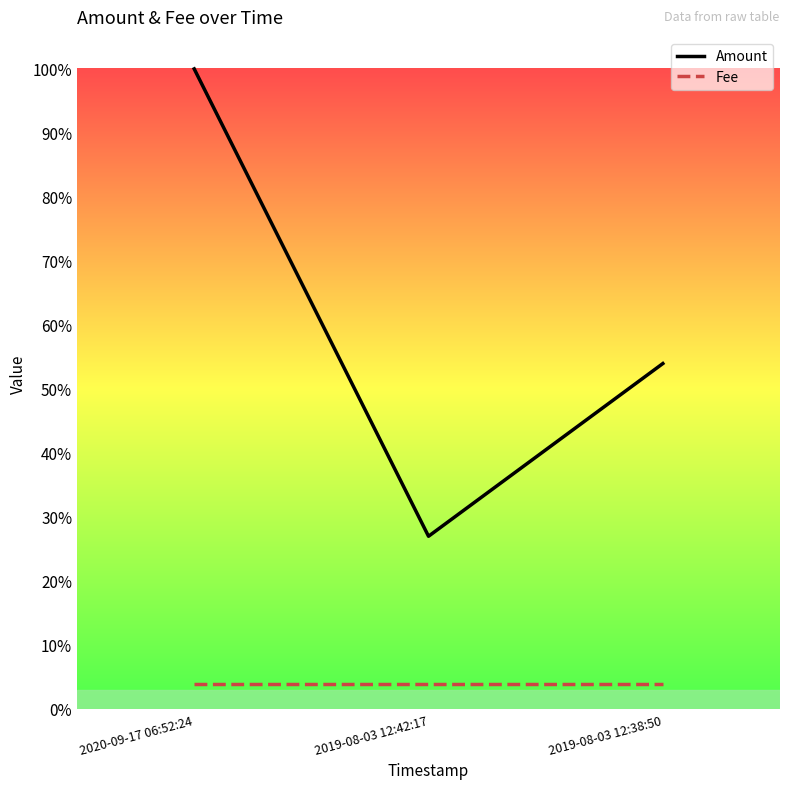

What is the label of the 1st point from the right?

2019-08-03 12:38:50